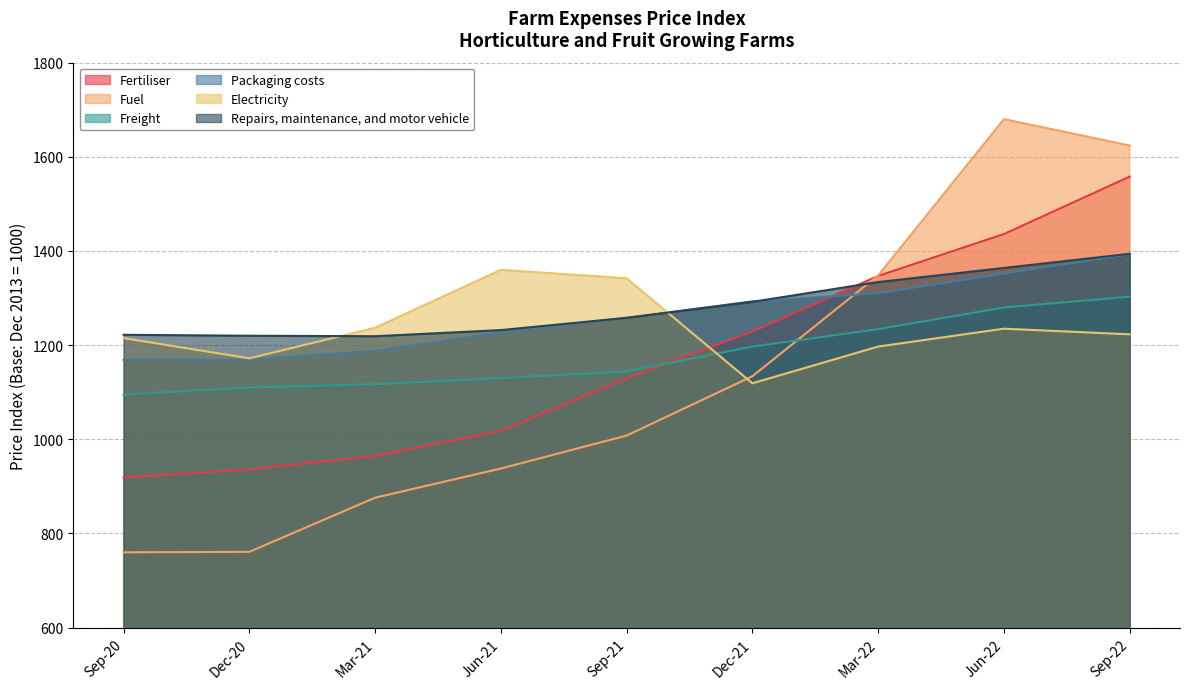

True or false: Freight has more than 1 points higher than both neighbors.

False